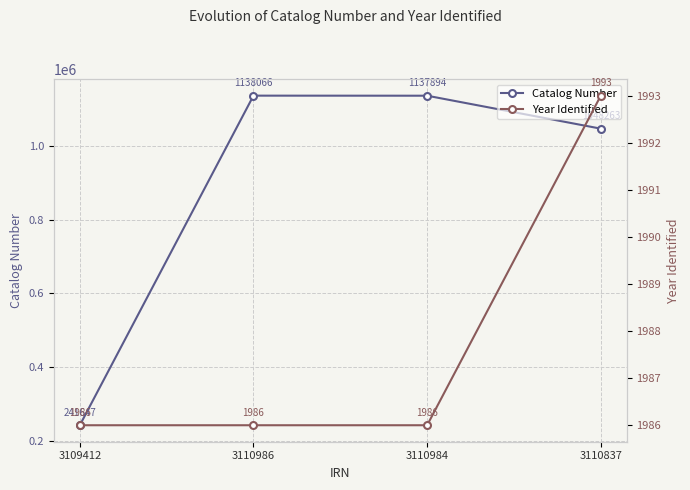

At 3110837, list the series in order from smallest to largest.

Year Identified, Catalog Number